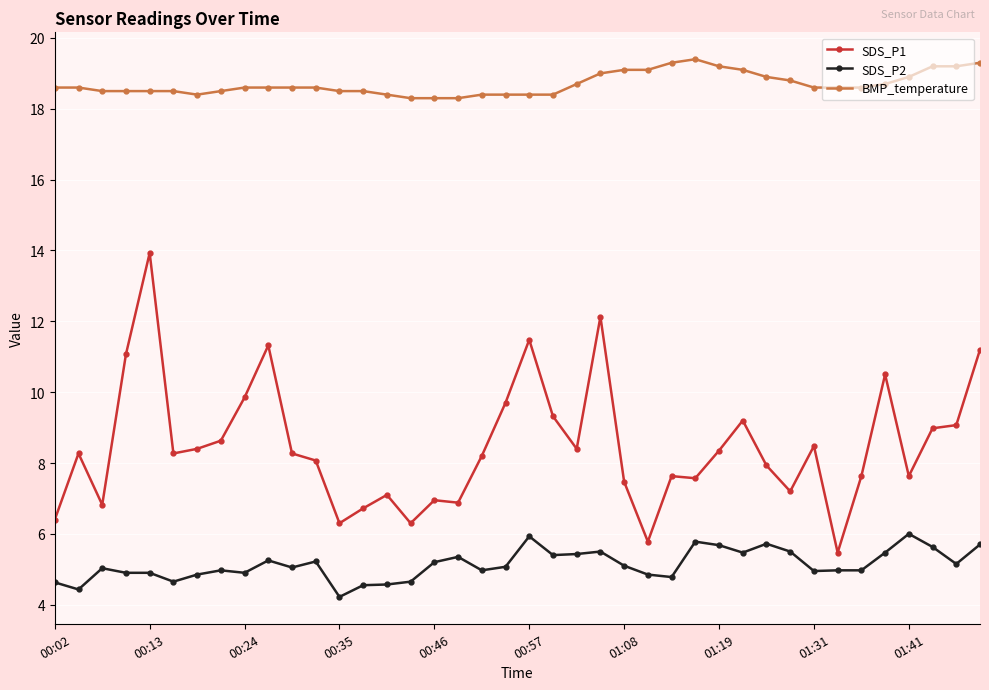

True or false: SDS_P2 and SDS_P1 cross at least once.

False